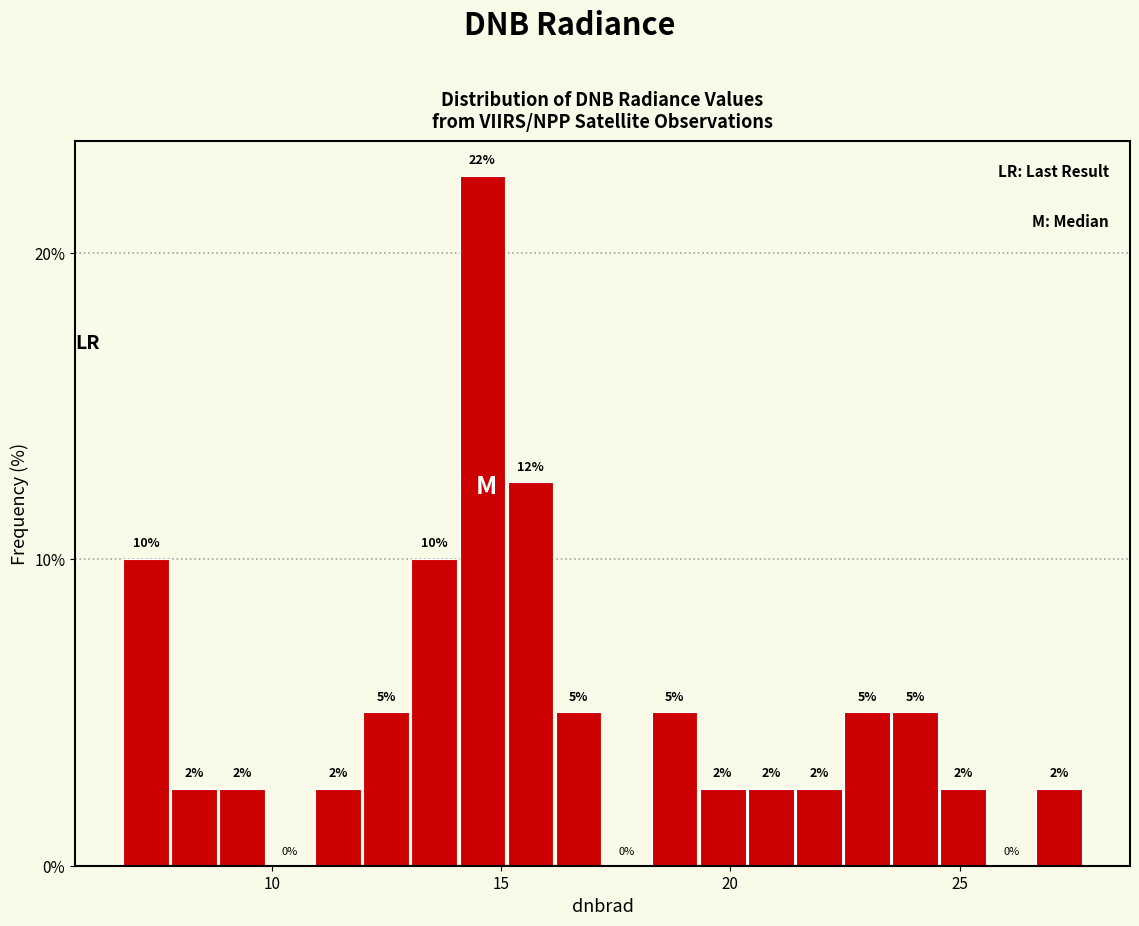

Read against the x-axis, roughly where is the centre of the tallest bar?

14.5